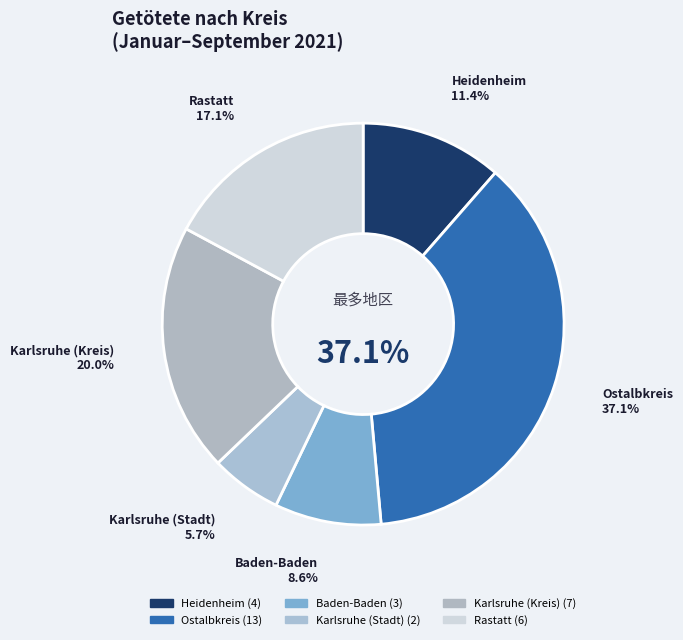

What is the largest slice in the pie chart?

Ostalbkreis